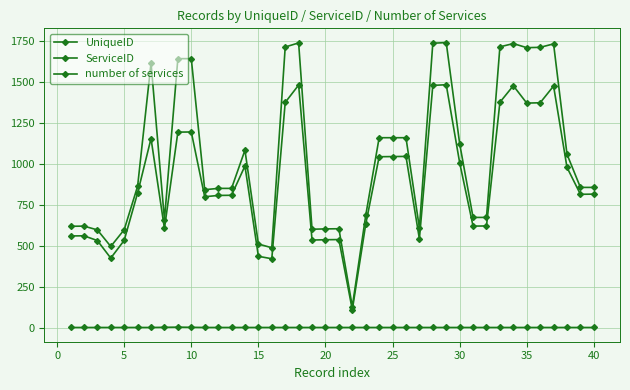

Which series has the largest range (max minus min)?

ServiceID